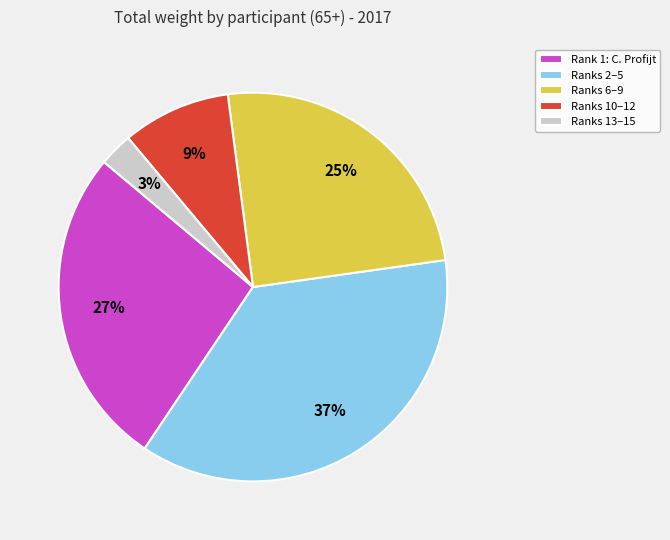

Which category has the biggest portion of the pie?

Ranks 2–5